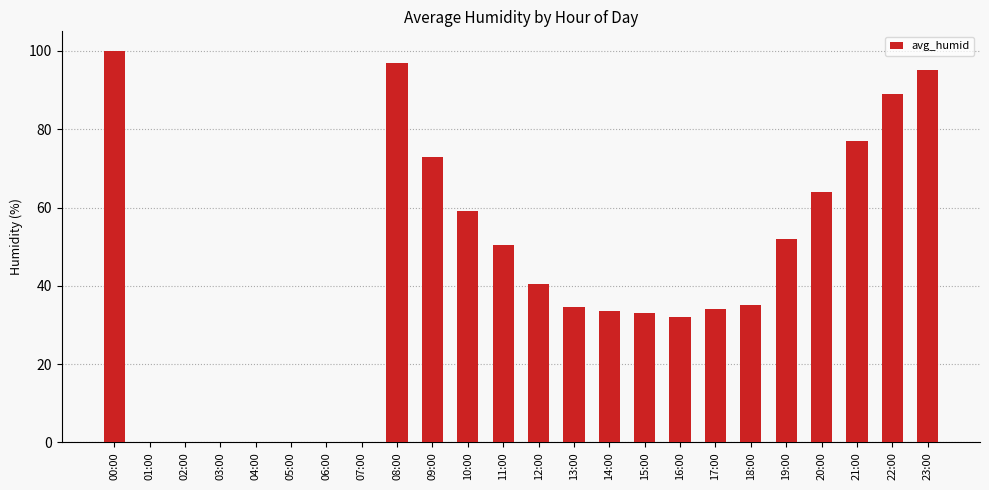

Reading left to right, transcribe all the data shown in this chart.

100.0	0.0	0.0	0.0	0.0	0.0	0.0	0.0	97.0	73.0	59.0	50.5	40.5	34.5	33.5	33.0	32.0	34.0	35.0	52.0	64.0	77.0	89.0	95.0